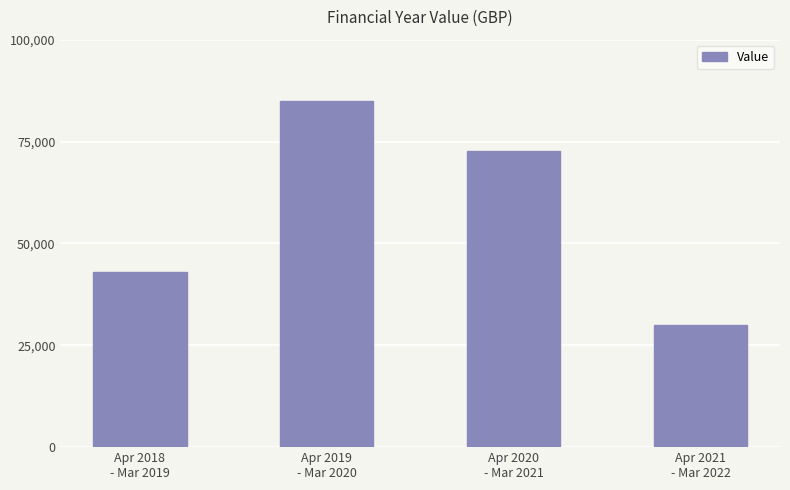

Approximately how many times larger is the value at Apr 2019
- Mar 2020 compared to Apr 2021
- Mar 2022?

2.8